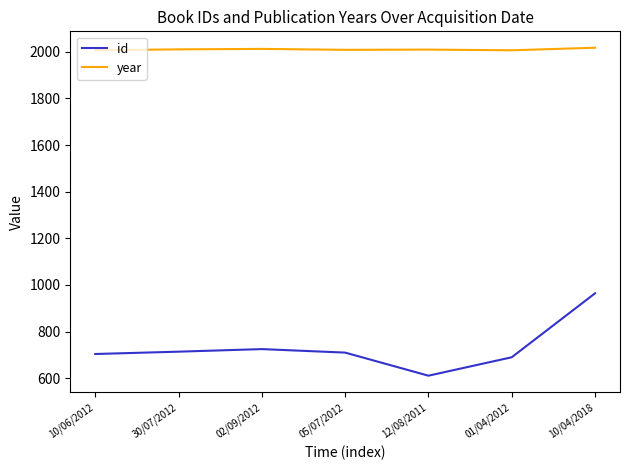

At which category is the sum across all series the highest?

10/04/2018